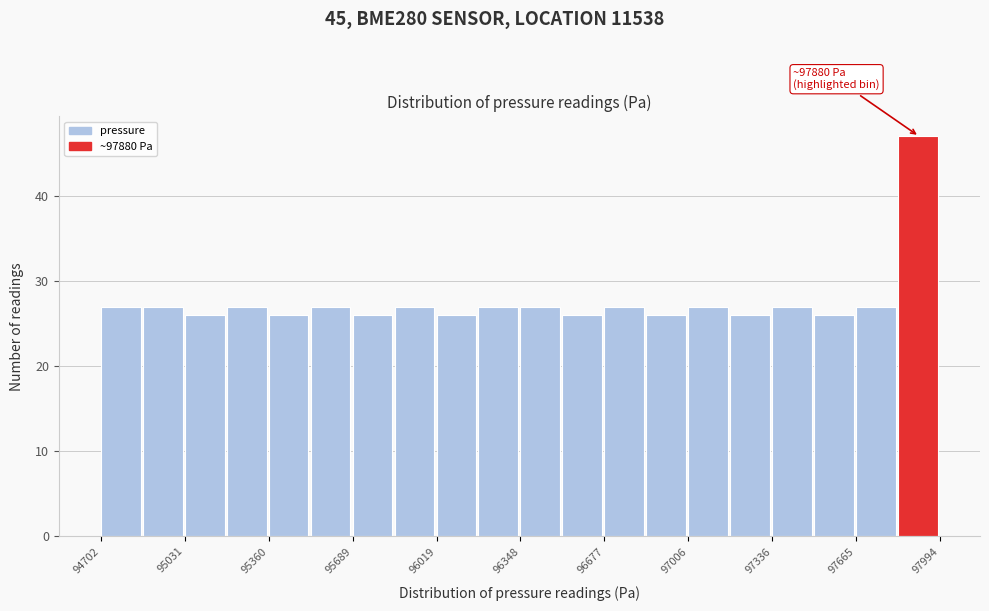

Read against the x-axis, roughly where is the centre of the tallest bar?

97900